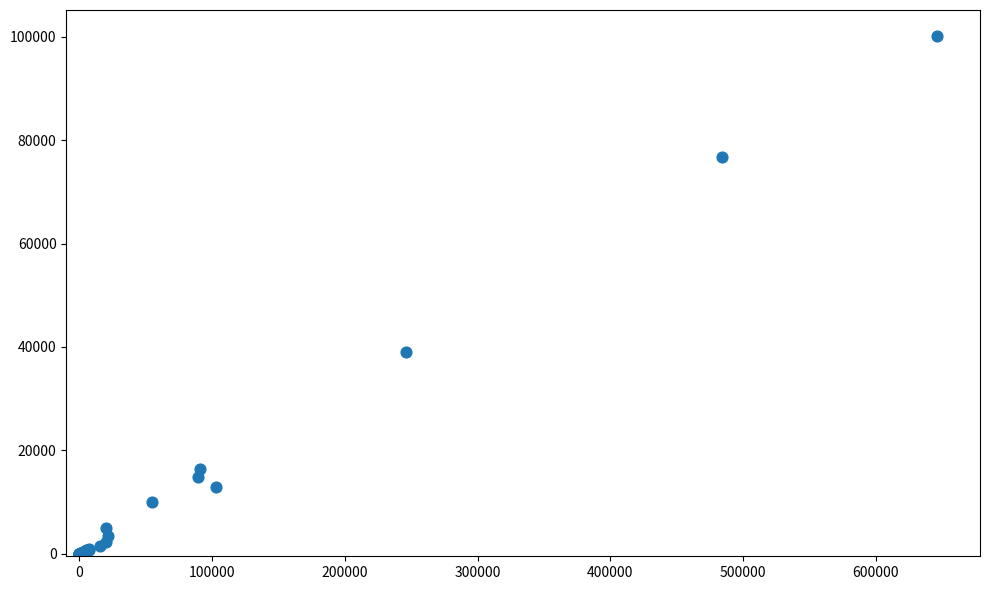

What Y value in the scatter plot is closest to 50101?

39065